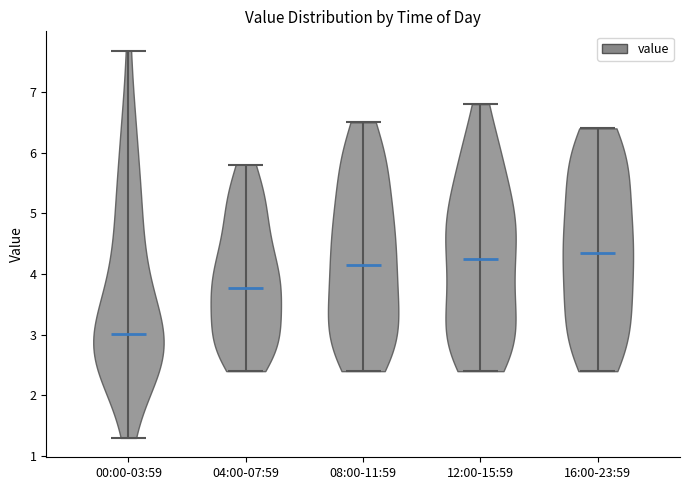

Reading left to right, read every violin against the y-axis: where its median line is, and the lowest and highest points it reaches. The values are not printed on the chart, so give them approximately, as read against the axis.

00:00-03:59: median line 3.0, lowest point 1.3, highest point 7.7
04:00-07:59: median line 3.8, lowest point 2.4, highest point 5.8
08:00-11:59: median line 4.2, lowest point 2.4, highest point 6.5
12:00-15:59: median line 4.3, lowest point 2.4, highest point 6.8
16:00-23:59: median line 4.4, lowest point 2.4, highest point 6.4